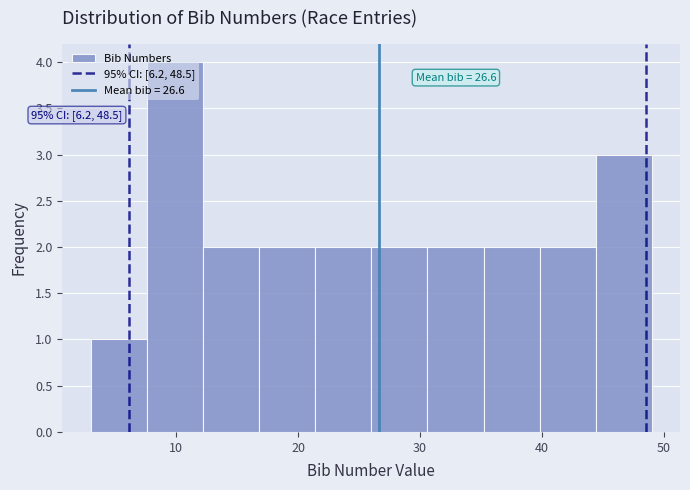

Which range on the x-axis has the tallest bar?

7.6 to 12.2